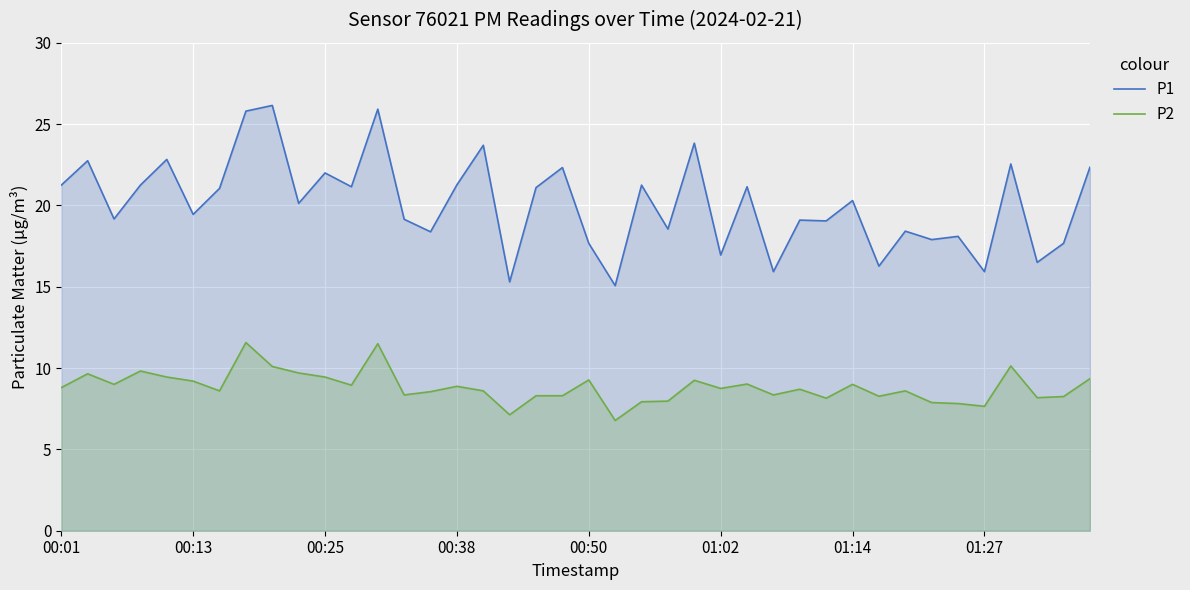

At which category is the sum across all series the highest?

12